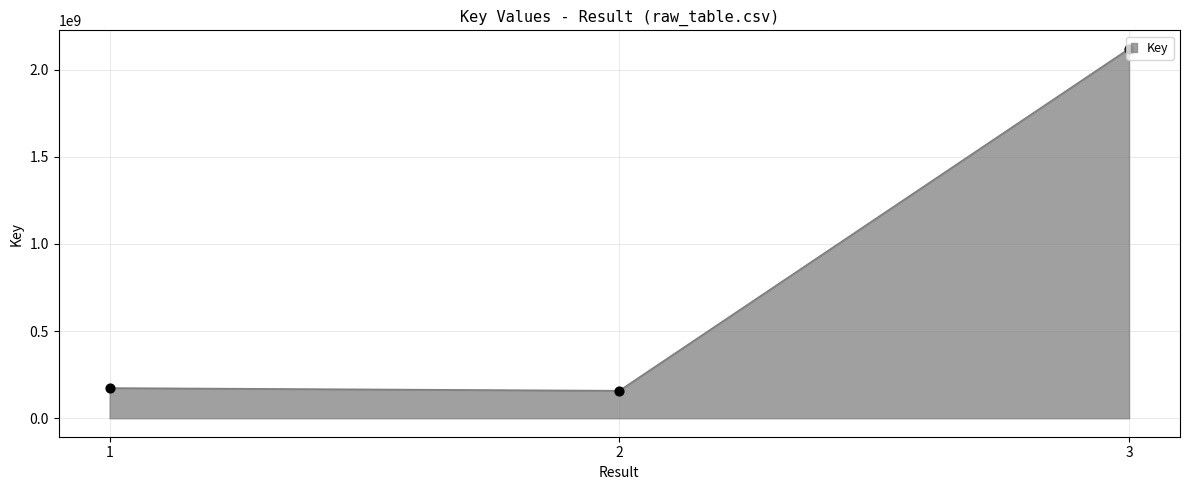

Which has a higher value, 3 or 1?

3